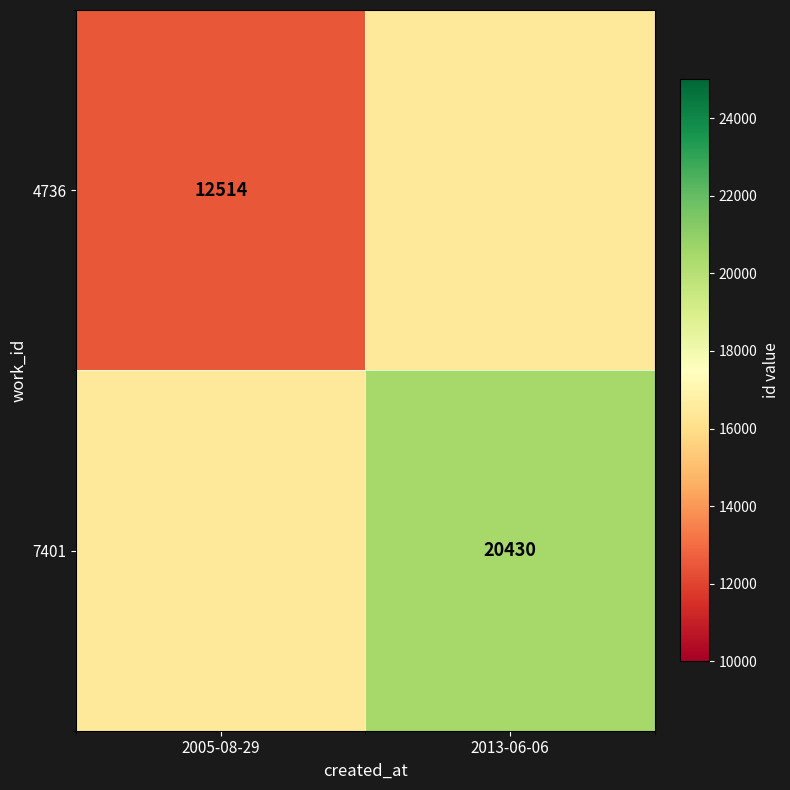

The value of 4736 at 2005-08-29 is 6712. True or false?

False